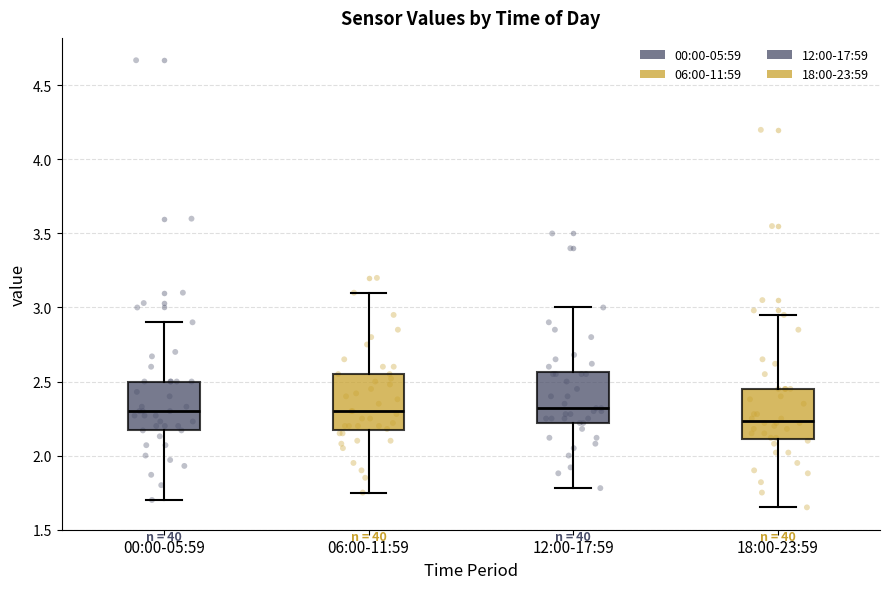

Reading left to right, transcribe this box plot: for each box, give where its median line is, the range the box spans, and where its two whiskers end, as read against the y-axis. The values are not printed on the chart, so give them approximately, as read against the axis.

00:00-05:59: median 2.30, box 2.15 to 2.50, whiskers 1.70 to 2.90
06:00-11:59: median 2.30, box 2.15 to 2.55, whiskers 1.75 to 3.10
12:00-17:59: median 2.30, box 2.20 to 2.55, whiskers 1.80 to 3.00
18:00-23:59: median 2.25, box 2.10 to 2.45, whiskers 1.65 to 2.95